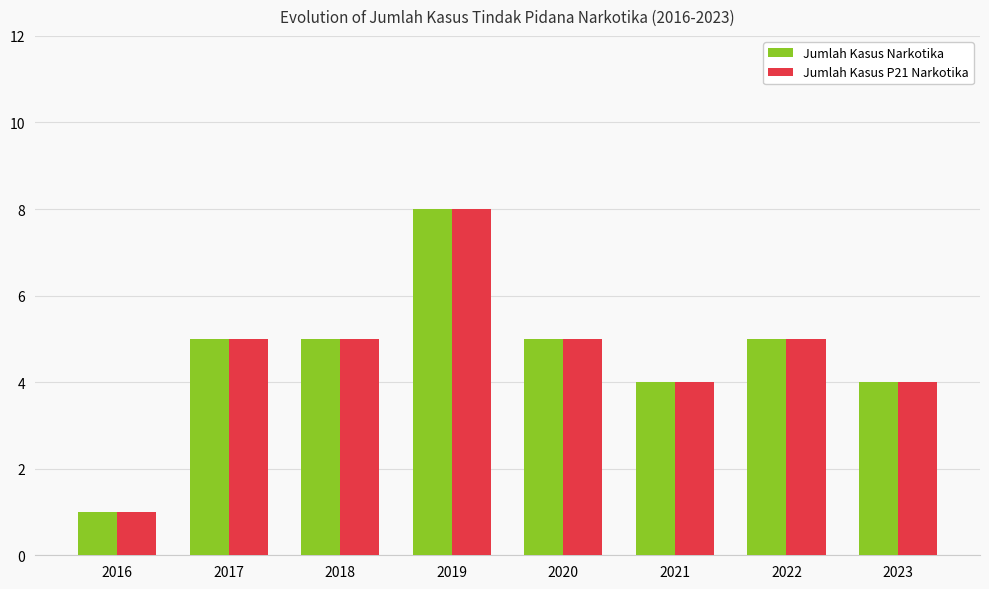

At which category is the sum across all series the highest?

2019